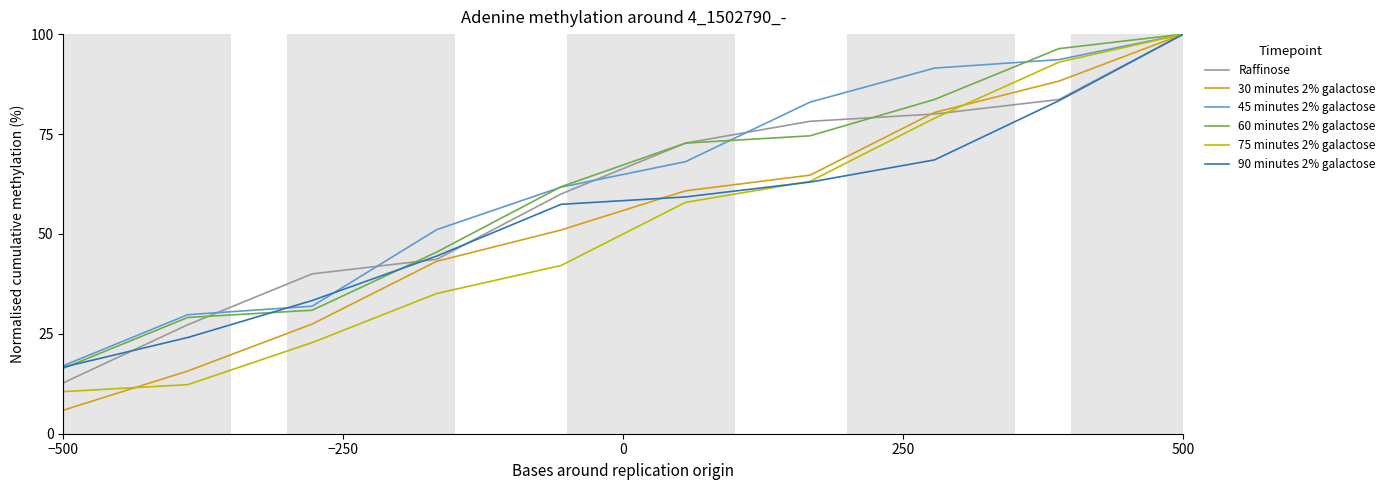

What is the greatest value displayed?

100.0